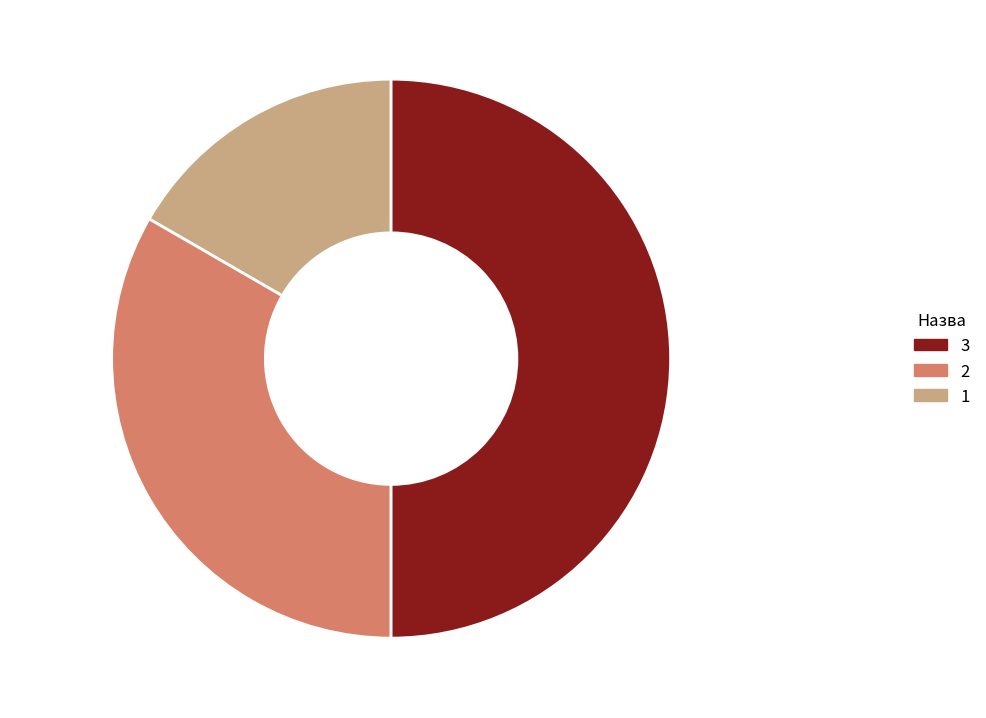

Between Основне місце роботи and Суміщення, which is larger?

Суміщення